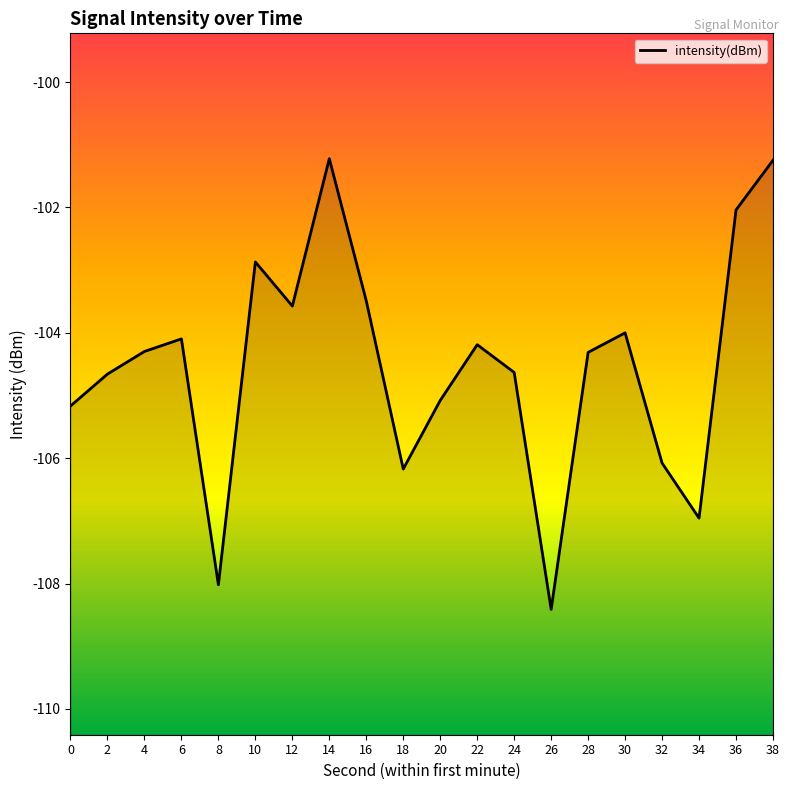

List the labels in order of value, largest first.

14, 38, 36, 10, 16, 12, 30, 6, 22, 4, 28, 24, 2, 20, 0, 32, 18, 34, 8, 26